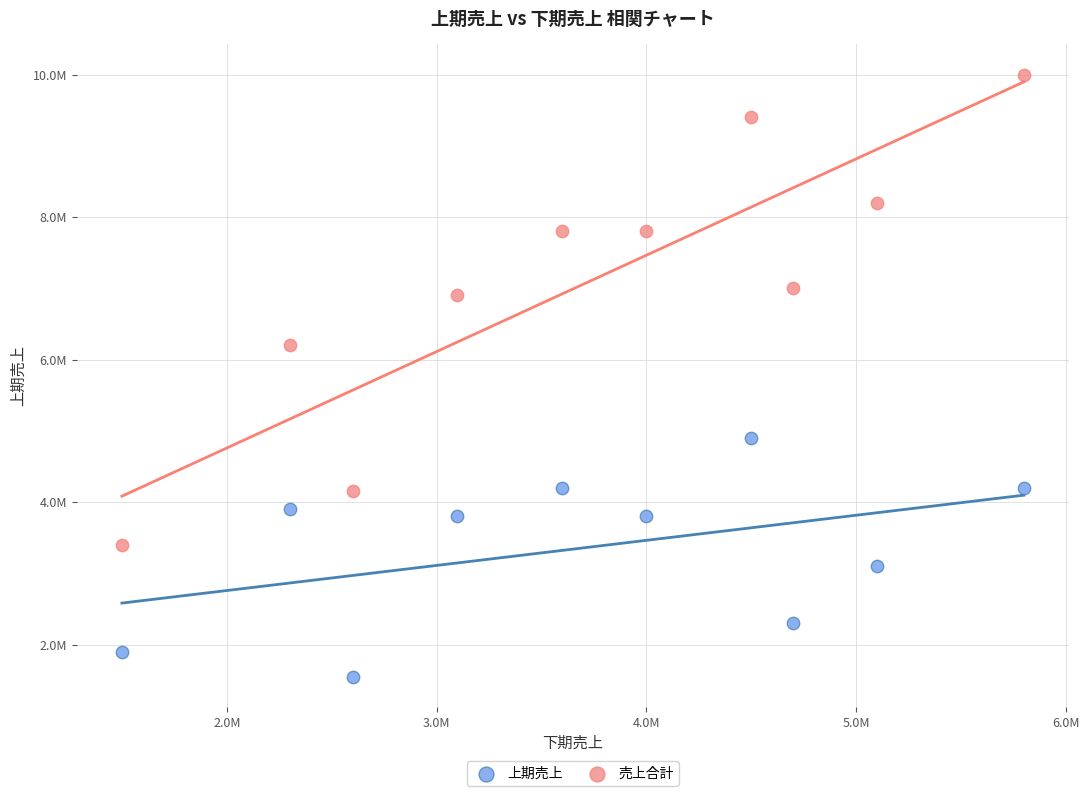

Which series contains the lowest Y value?

上期売上